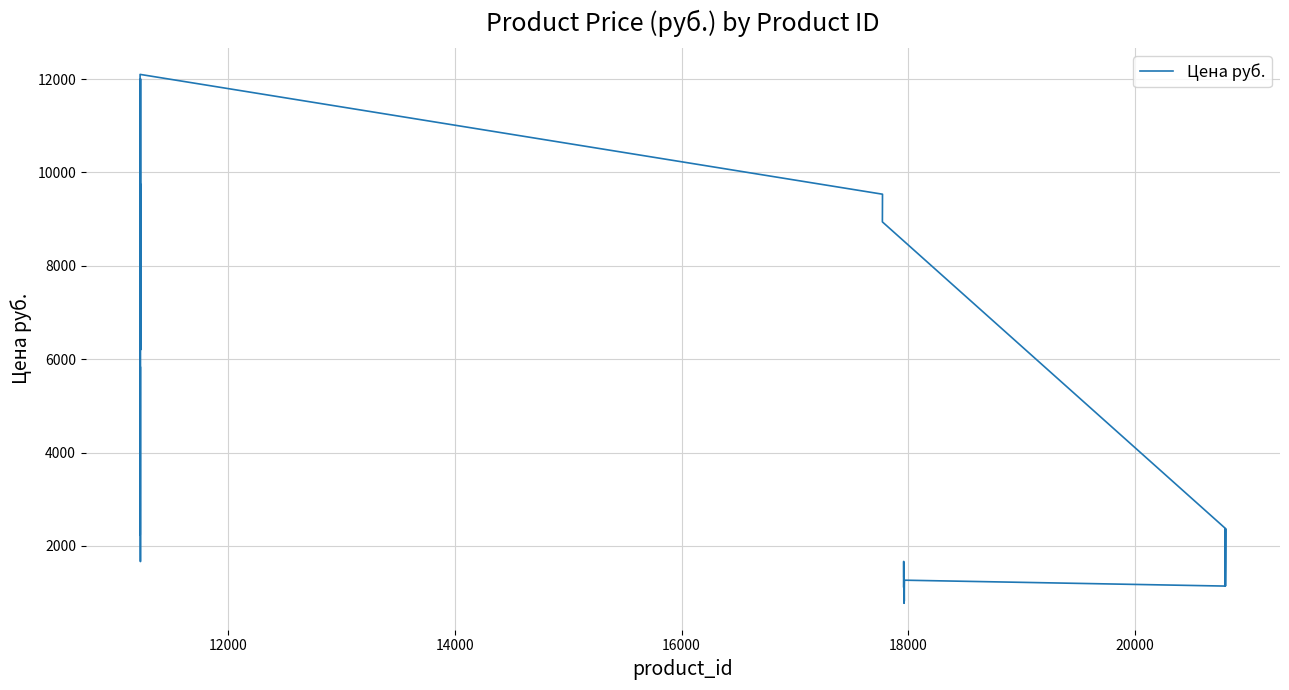

What is the maximum value shown in the chart?

12100.0